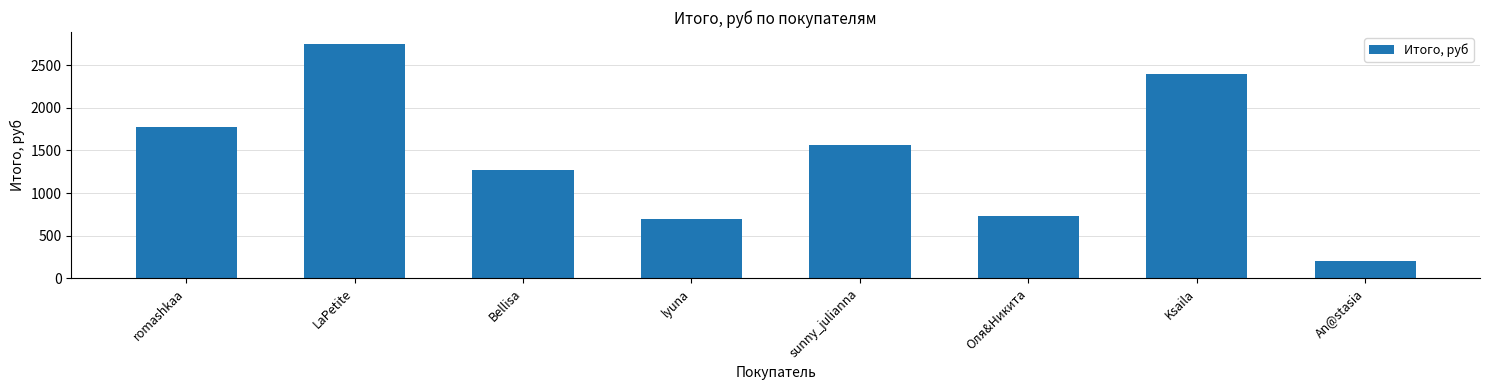

What position from the left is Оля&Никита?

6